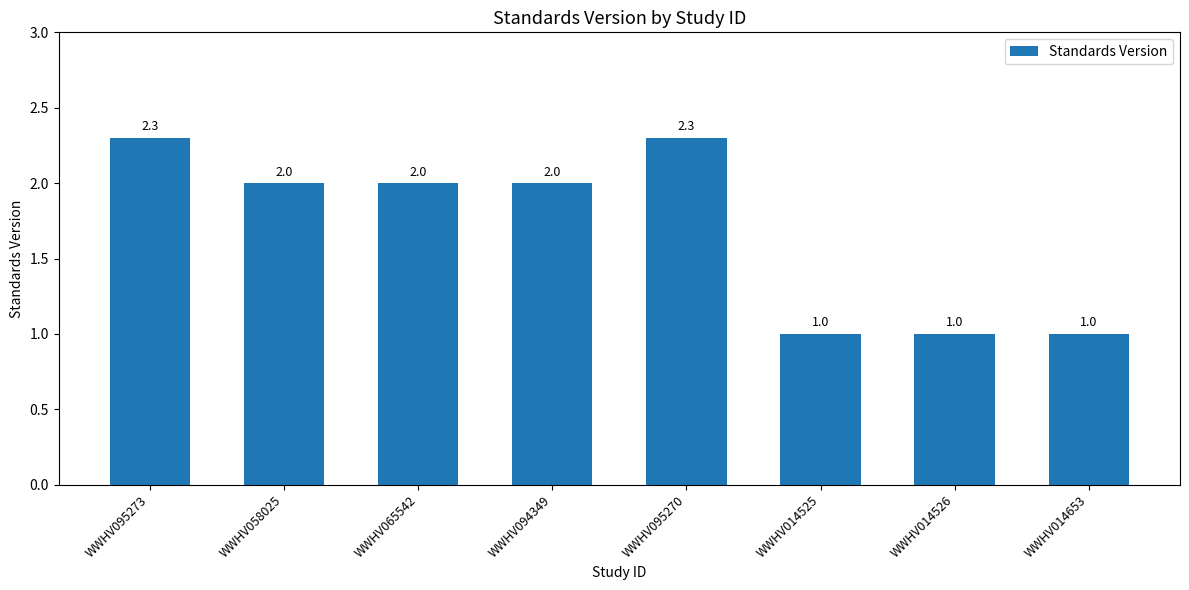

Reading right to left, extract all data points from this chart.

1.0	1.0	1.0	2.3	2.0	2.0	2.0	2.3